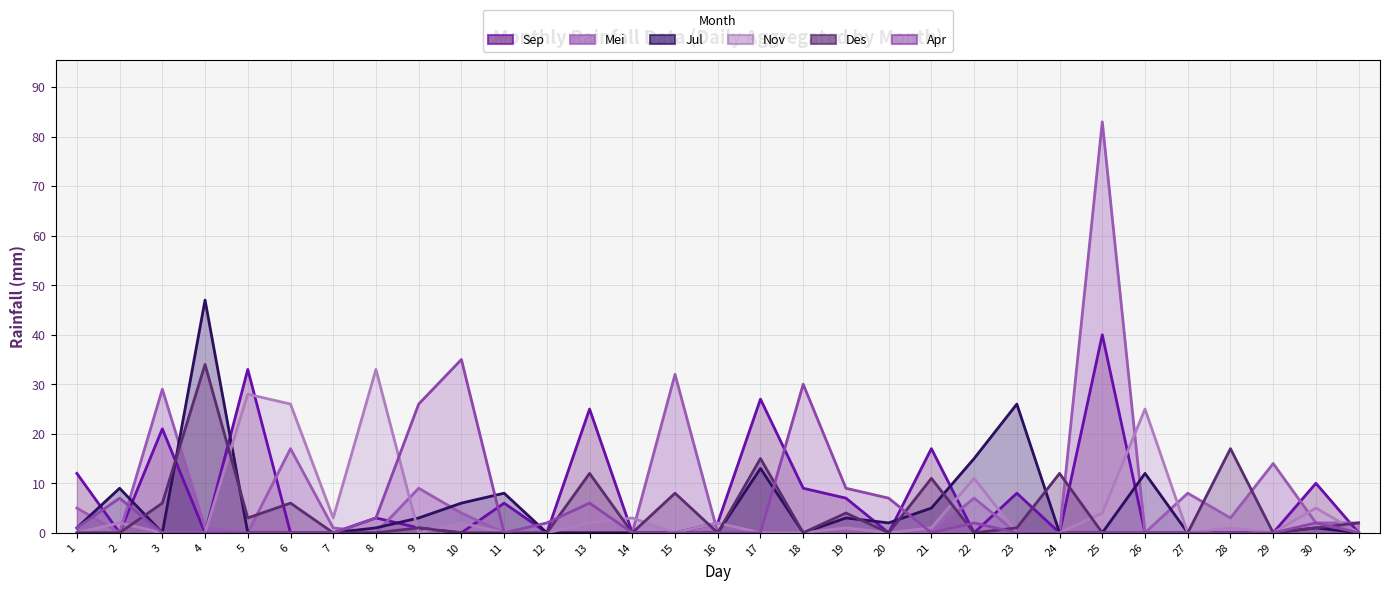

The Nov series shows 18 at 29. True or false?

False